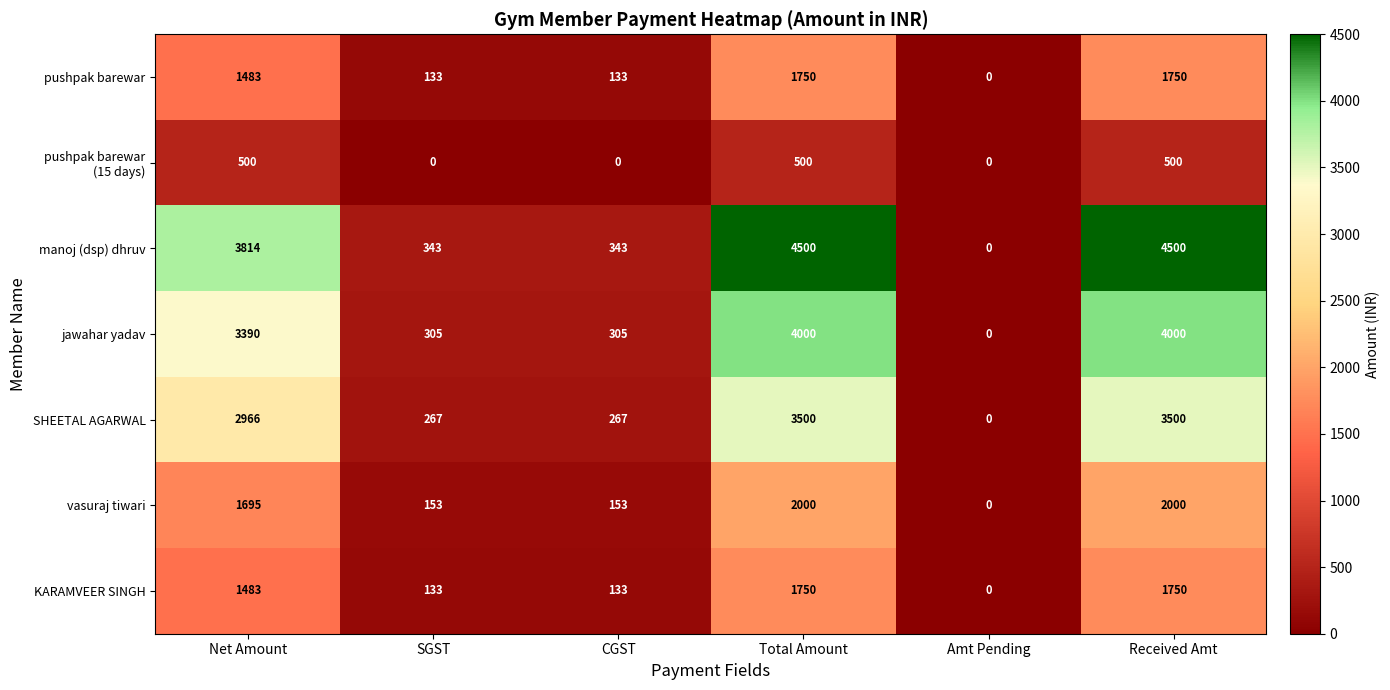

At how many categories does at least one series exceed 4489?

2